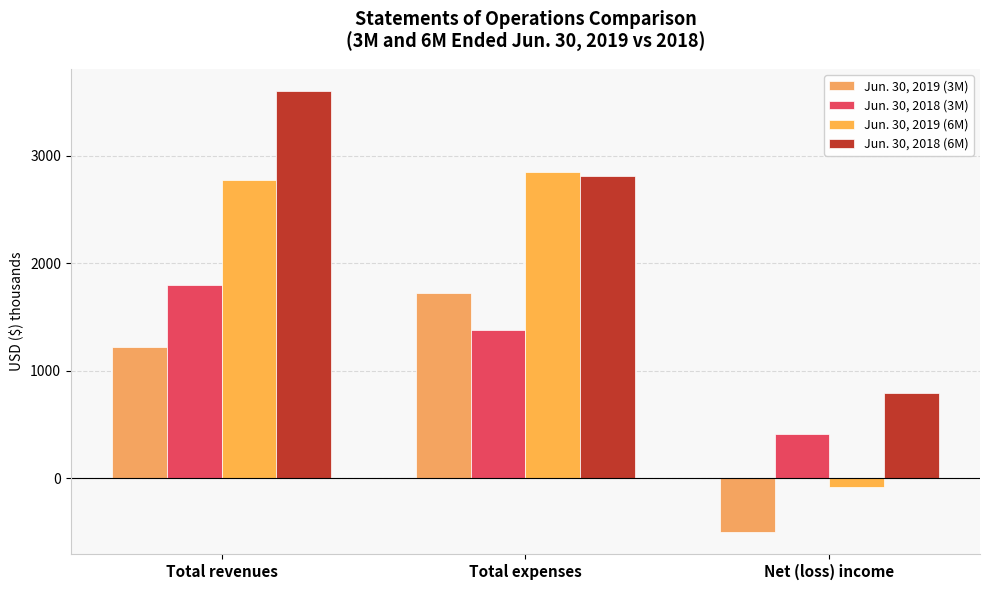

Which category has the highest value in the Jun. 30, 2018 (3M) series?

Total revenues